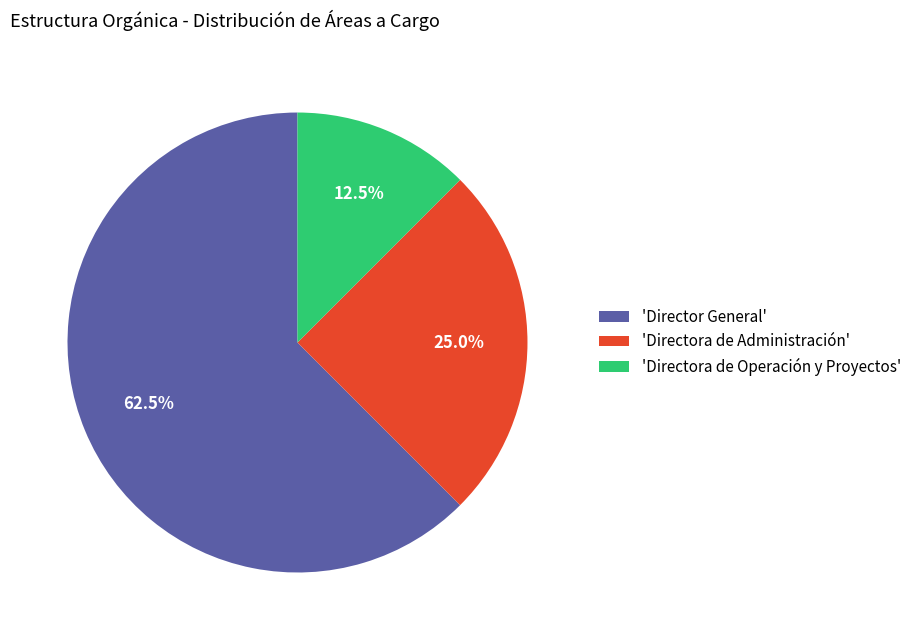

Rank the categories by value from lowest to highest.

'Directora de Operación y Proyectos', 'Directora de Administración', 'Director General'